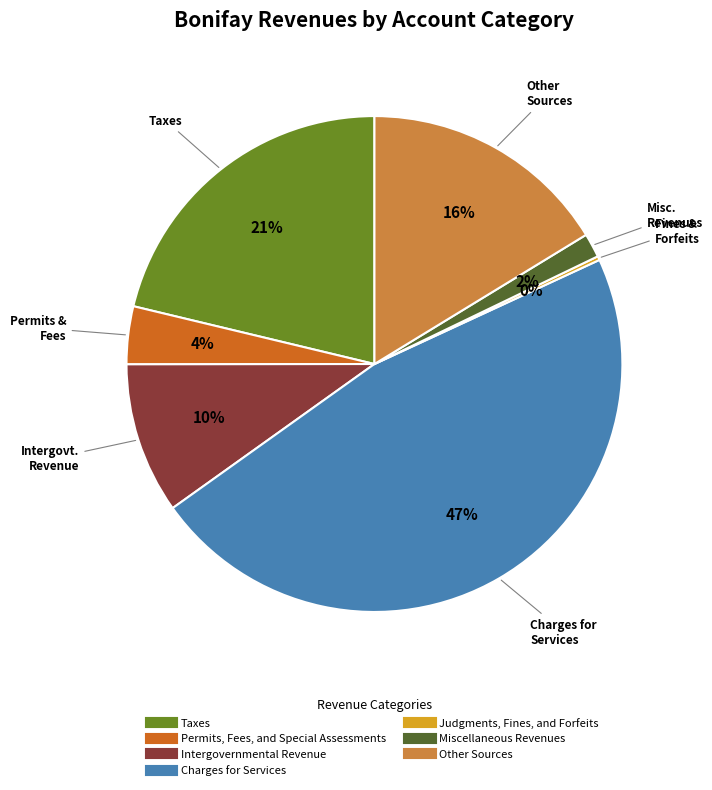

Does Intergovernmental Revenue represent more than half of the total?

No